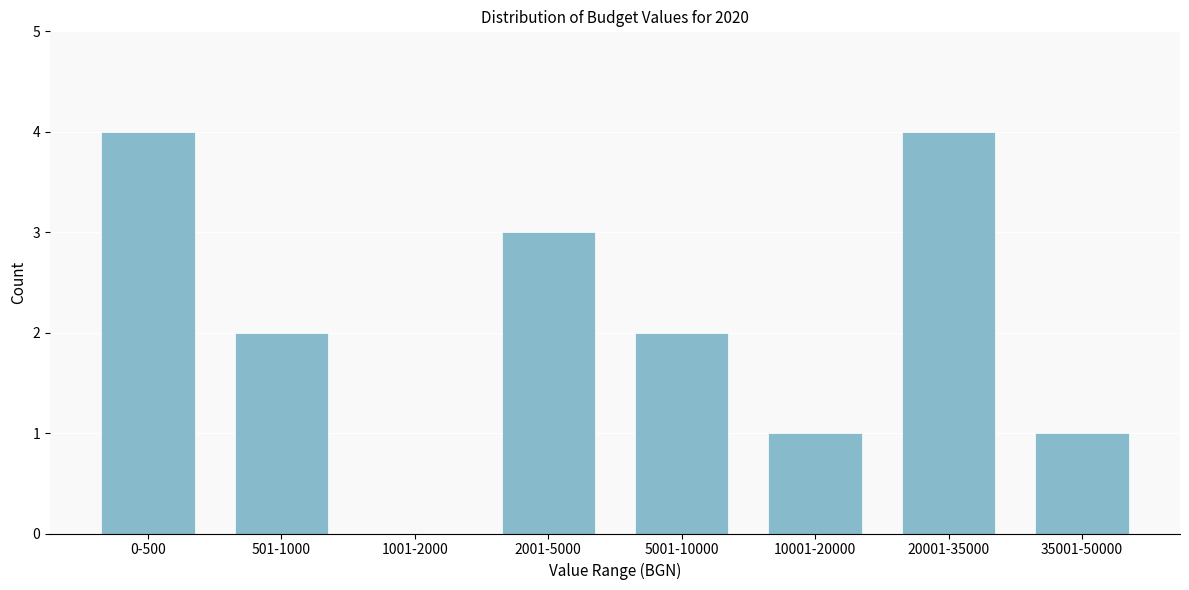

Reading left to right, list all the values displayed in this chart.

0-500=4	501-1000=2	1001-2000=0	2001-5000=3	5001-10000=2	10001-20000=1	20001-35000=4	35001-50000=1